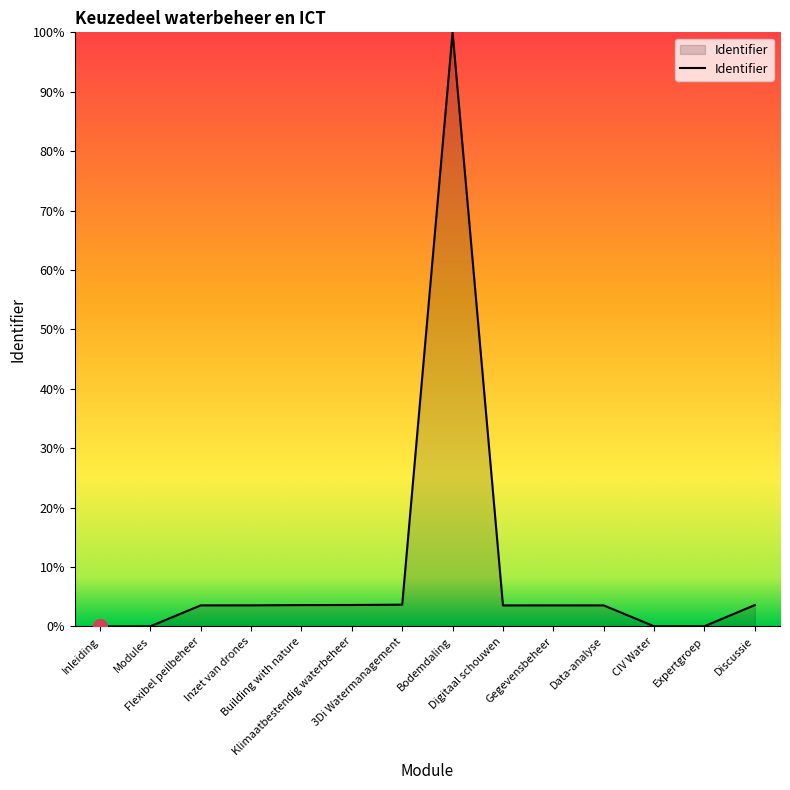

What is the maximum value shown in the chart?

100.0